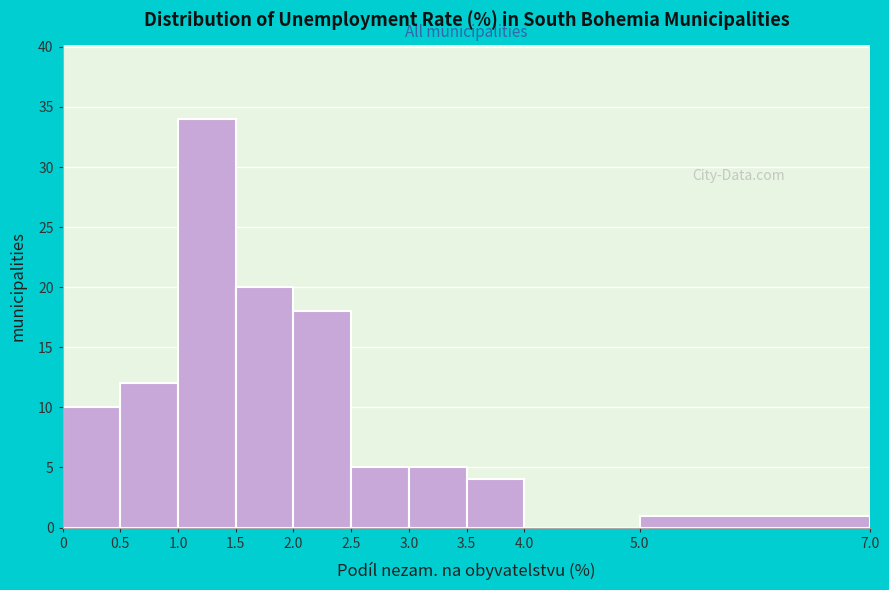

Reading left to right, transcribe this chart: for each bar, give the range it covers on the x-axis and its height. The values are not printed on the chart, so give them approximately, as read against the axis.

0 to 0.5: 10
0.5 to 1.0: 12
1.0 to 1.5: 34
1.5 to 2.0: 20
2.0 to 2.5: 18
2.5 to 3.0: 5
3.0 to 3.5: 5
3.5 to 4.0: 4
4.0 to 5.0: 0
5.0 to 7.0: 1